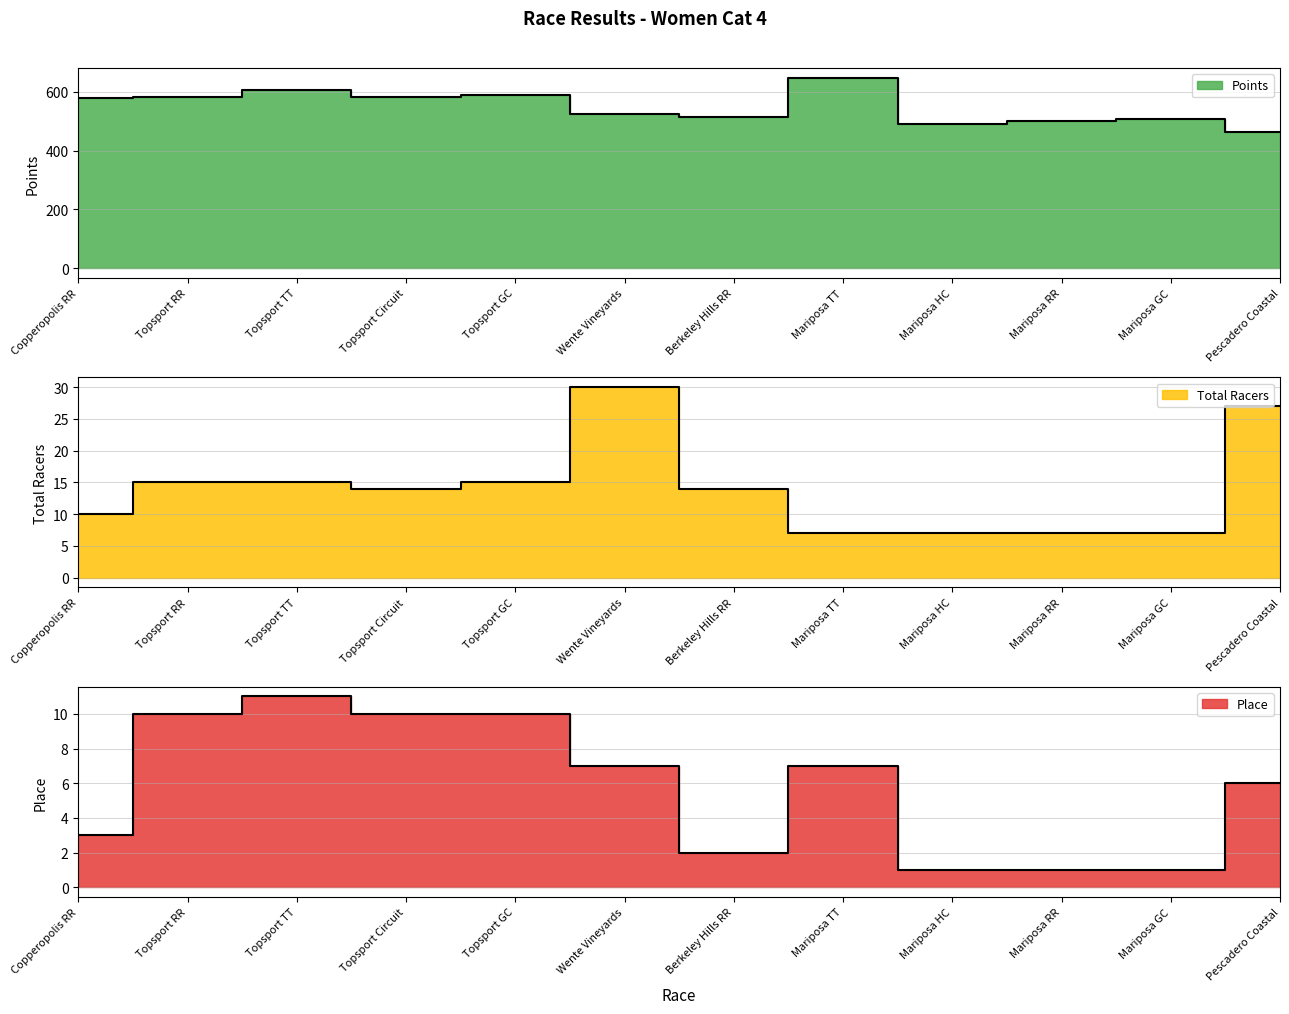

Which label corresponds to the smallest value in the chart?

Mariposa HC